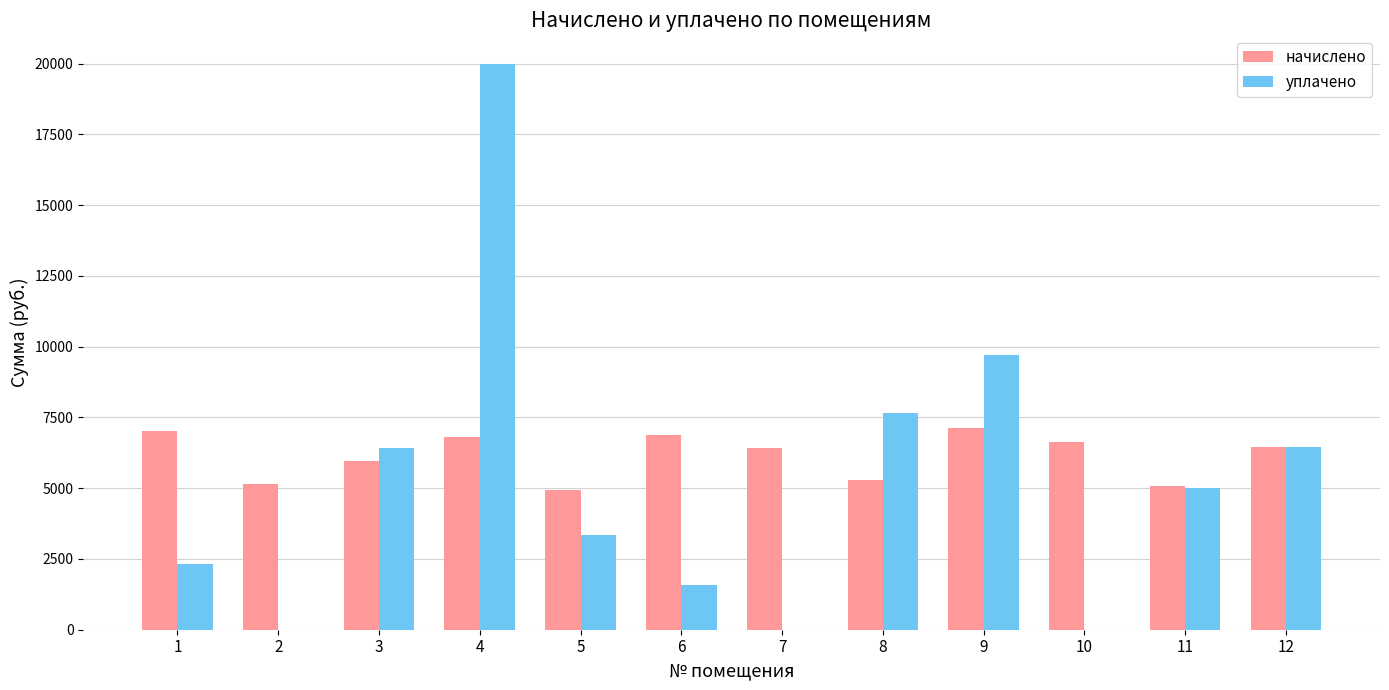

What is the maximum value shown in the chart?

20000.0